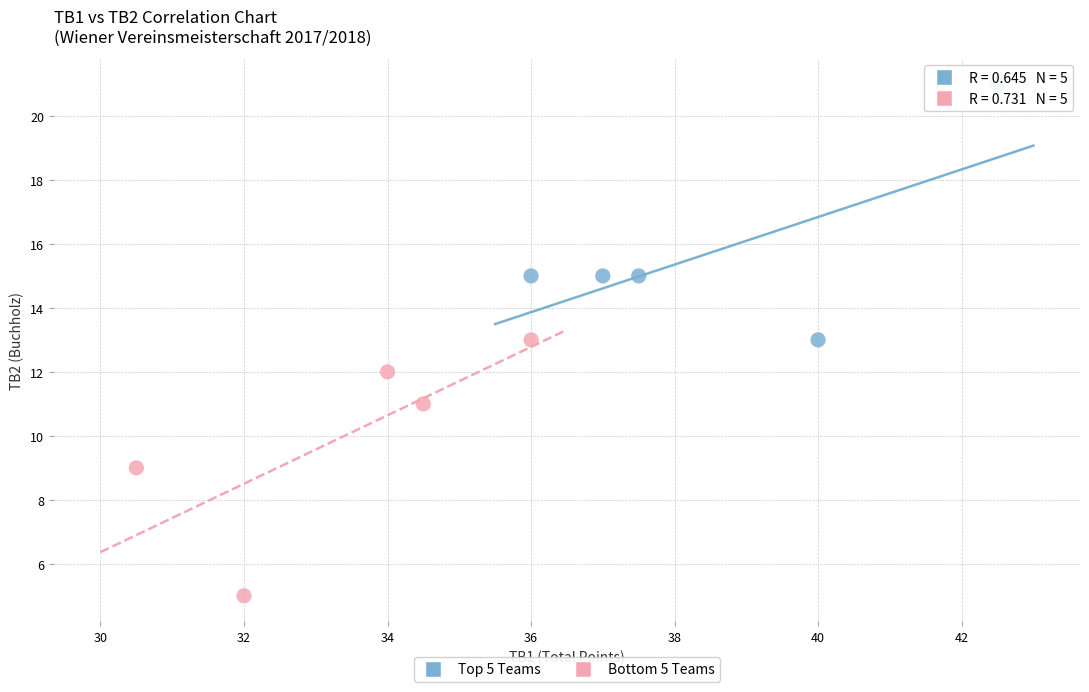

Which series contains the highest Y value?

Top 5 Teams